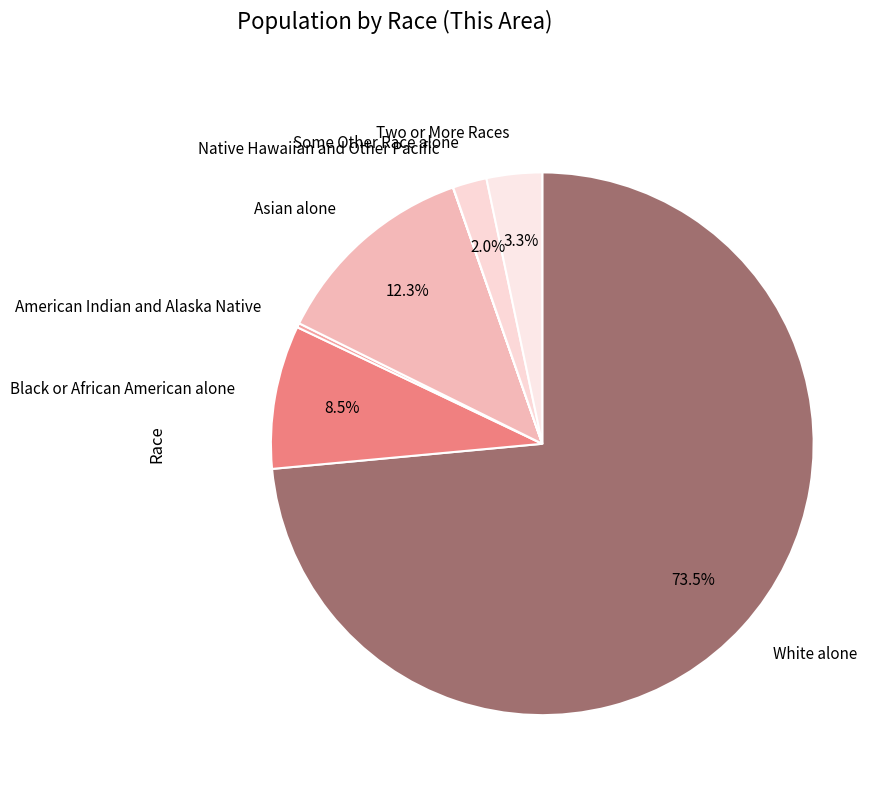

Which category has the biggest portion of the pie?

White alone